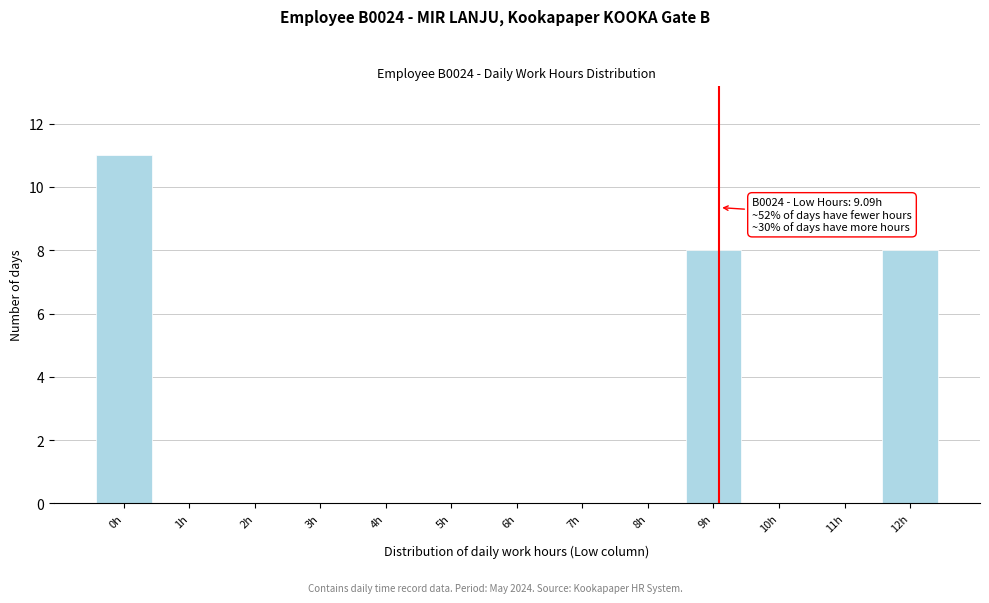

Reading left to right, transcribe all the data shown in this chart.

0h=11	1h=0	2h=0	3h=0	4h=0	5h=0	6h=0	7h=0	8h=0	9h=8	10h=0	11h=0	12h=8